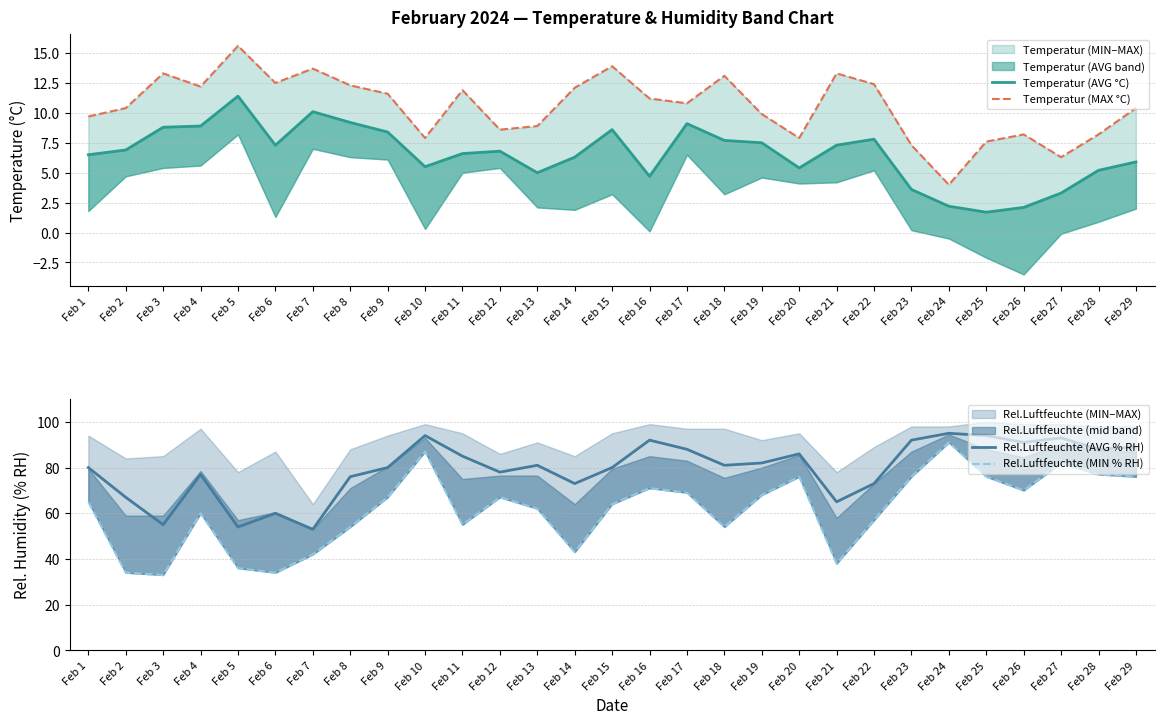

Does the chart have visible grid lines?

Yes